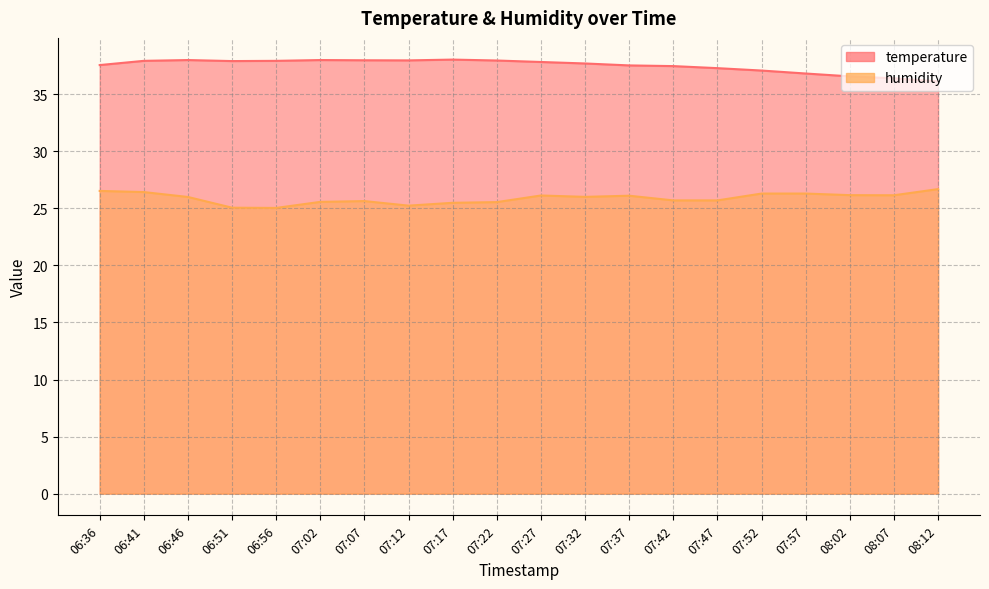

The value of temperature at 06:46 is 38.0. True or false?

True